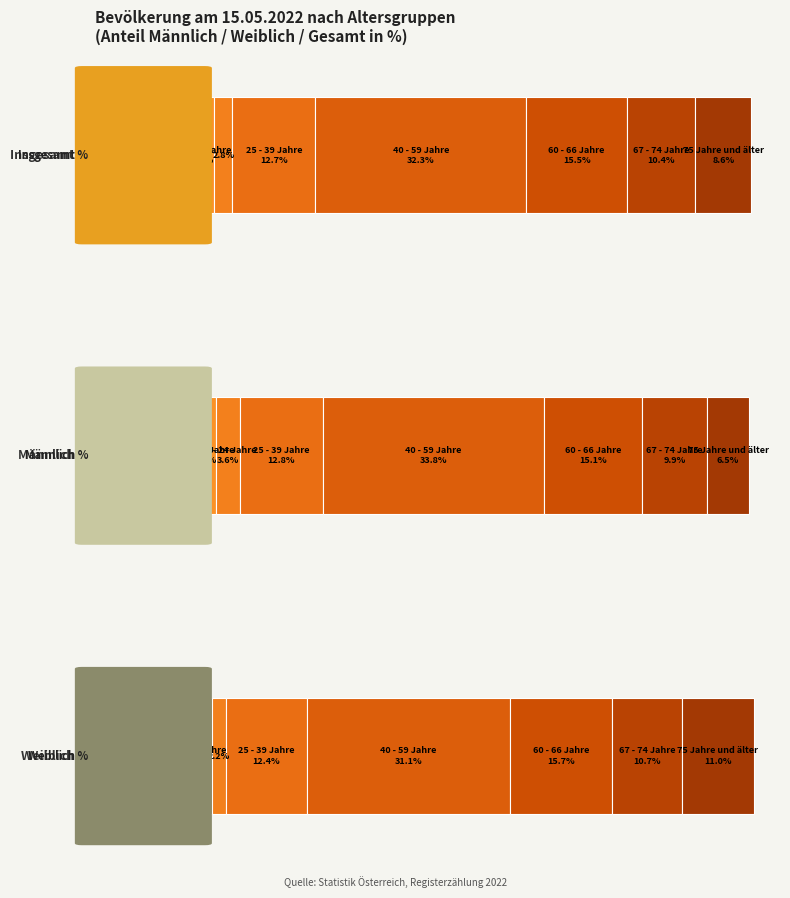

The value of Insgesamt % at 19 - 24 Jahre is 5.0. True or false?

False